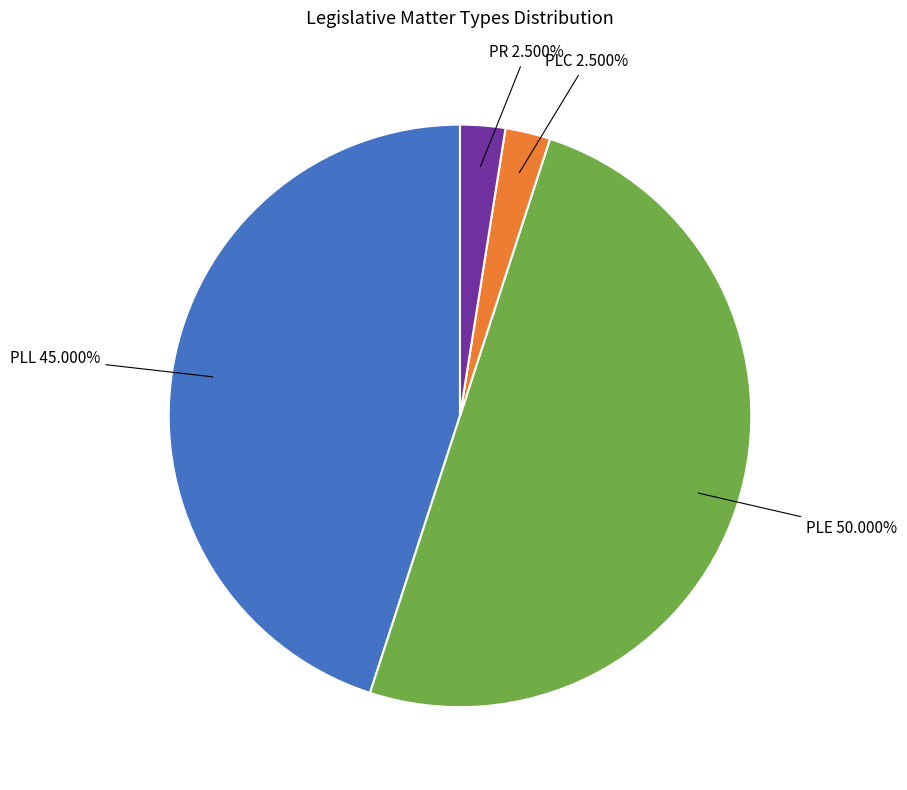

Which slice is the largest?

PLE